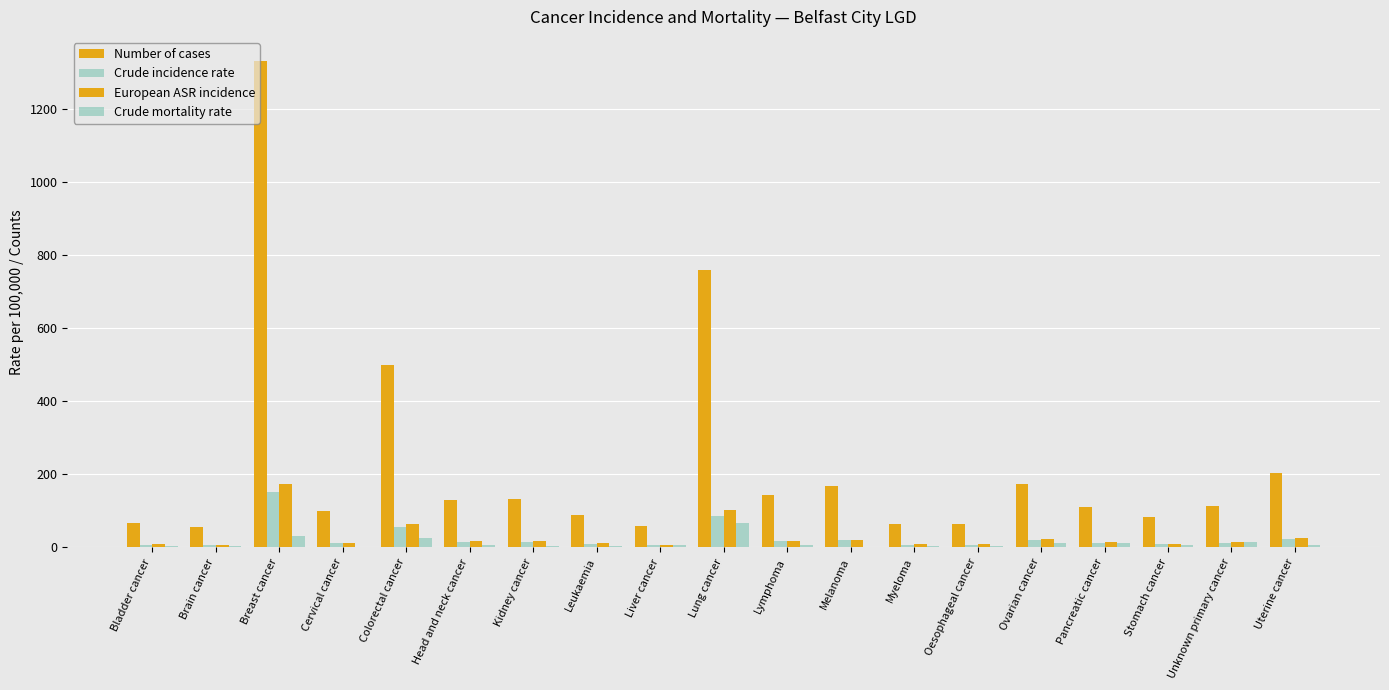

What is the sum of the Number of cases values at Bladder cancer and Kidney cancer?

199.0